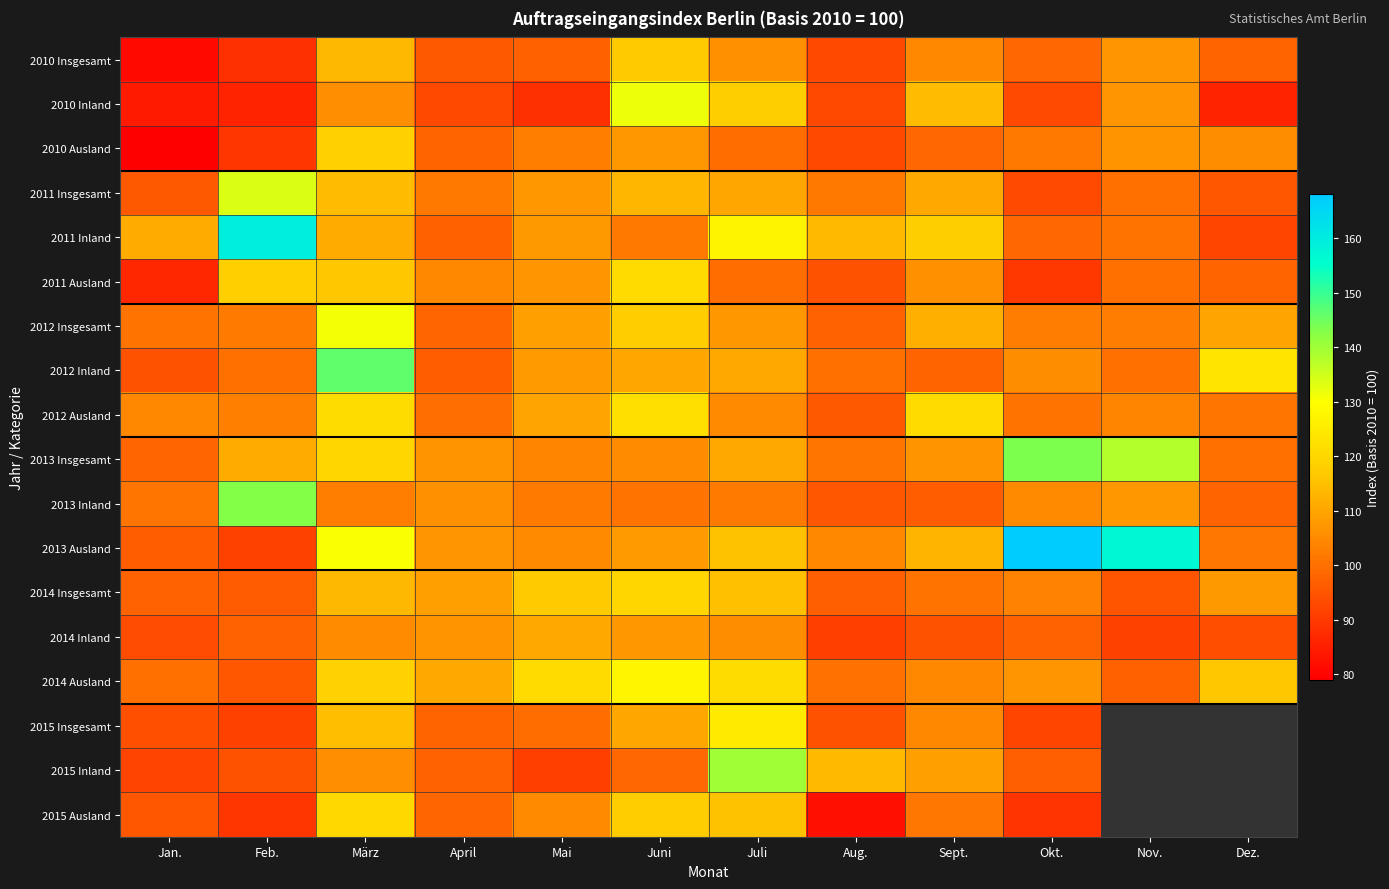

Reading left to right, transcribe all the data shown in this chart.

2010 Insgesamt: Jan.=81.0	Feb.=88.1	März=113.5	April=96.0	Mai=97.2	Juni=116.9	Juli=106.4	Aug.=92.7	Sept.=104.7	Okt.=98.5	Nov.=106.9	Dez.=98.1
2010 Inland: Jan.=84.2	Feb.=85.9	März=106.0	April=92.9	Mai=88.3	Juni=131.8	Juli=117.7	Aug.=92.9	Sept.=114.2	Okt.=93.2	Nov.=107.0	Dez.=85.9
2010 Ausland: Jan.=79.0	Feb.=89.4	März=118.3	April=97.9	Mai=102.7	Juni=107.5	Juli=99.4	Aug.=92.7	Sept.=98.8	Okt.=101.8	Nov.=106.8	Dez.=105.7
2011 Insgesamt: Jan.=96.0	Feb.=133.9	März=114.3	April=101.8	Mai=107.2	Juni=113.4	Juli=110.0	Aug.=101.9	Sept.=110.8	Okt.=93.0	Nov.=100.2	Dez.=95.6
2011 Inland: Jan.=111.2	Feb.=159.3	März=111.0	April=97.1	Mai=107.6	Juni=101.6	Juli=127.0	Aug.=113.8	Sept.=117.8	Okt.=98.6	Nov.=100.6	Dez.=91.9
2011 Ausland: Jan.=86.6	Feb.=118.1	März=116.4	April=104.6	Mai=107.0	Juni=120.8	Juli=99.4	Aug.=94.4	Sept.=106.4	Okt.=89.5	Nov.=100.0	Dez.=98.0
2012 Insgesamt: Jan.=100.6	Feb.=102.1	März=130.9	April=98.4	Mai=108.9	Juni=117.4	Juli=107.2	Aug.=97.6	Sept.=112.0	Okt.=102.6	Nov.=102.4	Dez.=109.6
2012 Inland: Jan.=94.3	Feb.=100.1	März=146.3	April=96.4	Mai=107.9	Juni=110.2	Juli=110.6	Aug.=100.2	Sept.=97.8	Okt.=105.5	Nov.=100.0	Dez.=123.2
2012 Ausland: Jan.=104.6	Feb.=103.3	März=121.4	April=99.7	Mai=109.6	Juni=121.9	Juli=105.0	Aug.=95.9	Sept.=120.8	Okt.=100.8	Nov.=104.0	Dez.=101.2
2013 Insgesamt: Jan.=98.3	Feb.=111.0	März=119.8	April=106.7	Mai=103.9	Juni=105.2	Juli=110.4	Aug.=101.0	Sept.=106.6	Okt.=143.6	Nov.=137.9	Dez.=100.1
2013 Inland: Jan.=101.2	Feb.=142.9	März=102.8	April=106.4	Mai=102.0	Juni=100.6	Juli=102.2	Aug.=95.4	Sept.=96.4	Okt.=105.0	Nov.=107.4	Dez.=97.8
2013 Ausland: Jan.=96.6	Feb.=91.2	März=130.4	April=106.9	Mai=105.0	Juni=108.1	Juli=115.5	Aug.=104.6	Sept.=113.0	Okt.=167.6	Nov.=156.9	Dez.=101.5
2014 Insgesamt: Jan.=97.7	Feb.=96.3	März=113.6	April=109.2	Mai=116.9	Juni=119.7	Juli=115.1	Aug.=96.8	Sept.=100.8	Okt.=103.4	Nov.=95.0	Dez.=107.8
2014 Inland: Jan.=93.6	Feb.=97.7	März=105.2	April=106.7	Mai=110.8	Juni=107.2	Juli=105.5	Aug.=91.1	Sept.=94.6	Okt.=97.7	Nov.=91.5	Dez.=93.9
2014 Ausland: Jan.=100.2	Feb.=95.5	März=118.9	April=110.7	Mai=120.8	Juni=127.5	Juli=121.2	Aug.=100.4	Sept.=104.6	Okt.=106.9	Nov.=97.2	Dez.=116.4
2015 Insgesamt: Jan.=94.0	Feb.=91.4	März=114.8	April=98.1	Mai=99.5	Juni=110.1	Juli=124.7	Aug.=94.5	Sept.=104.4	Okt.=92.0	Nov.=0.0	Dez.=0.0
2015 Inland: Jan.=91.7	Feb.=94.5	März=106.1	April=97.5	Mai=90.9	Juni=98.5	Juli=140.0	Aug.=113.9	Sept.=109.2	Okt.=96.8	Nov.=0.0	Dez.=0.0
2015 Ausland: Jan.=95.4	Feb.=89.4	März=120.2	April=98.4	Mai=104.8	Juni=117.3	Juli=115.2	Aug.=82.4	Sept.=101.4	Okt.=89.0	Nov.=0.0	Dez.=0.0